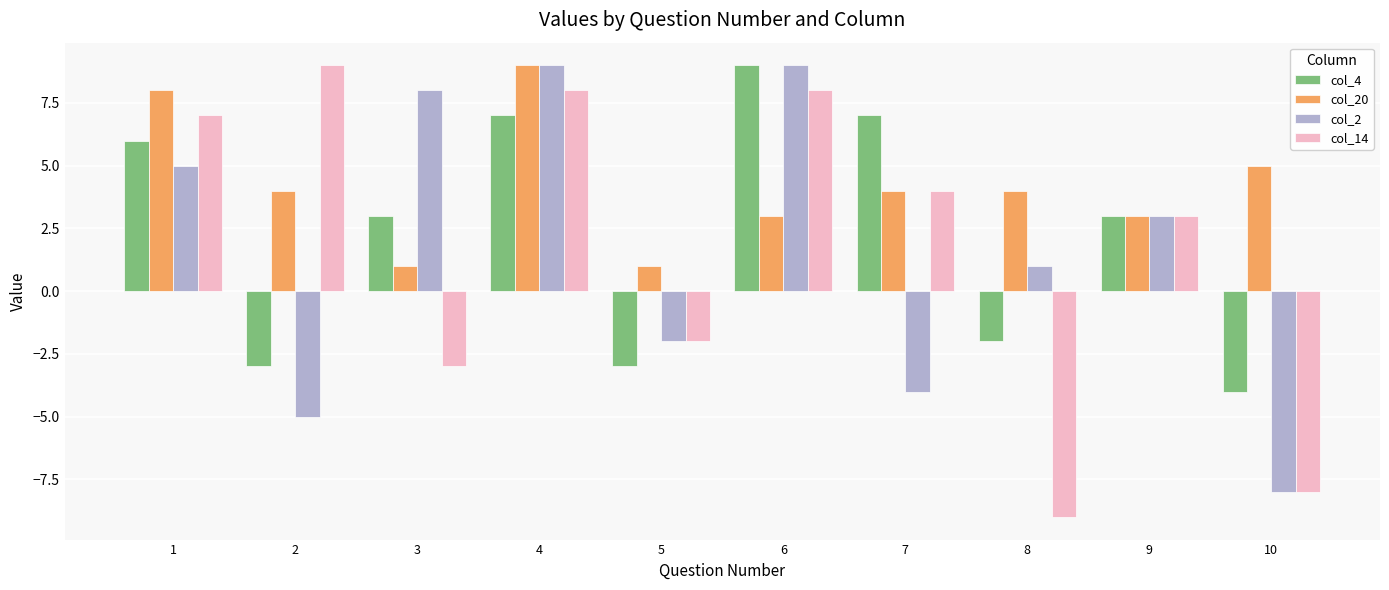

What is the difference between the maximum and minimum values in the col_4 series?

13